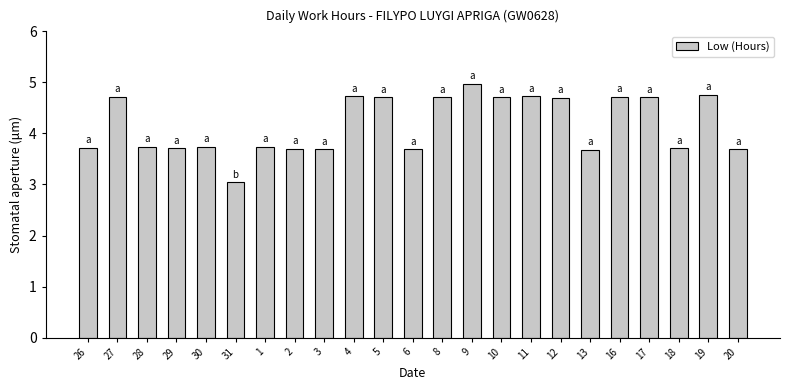

What position from the left is 5?

11